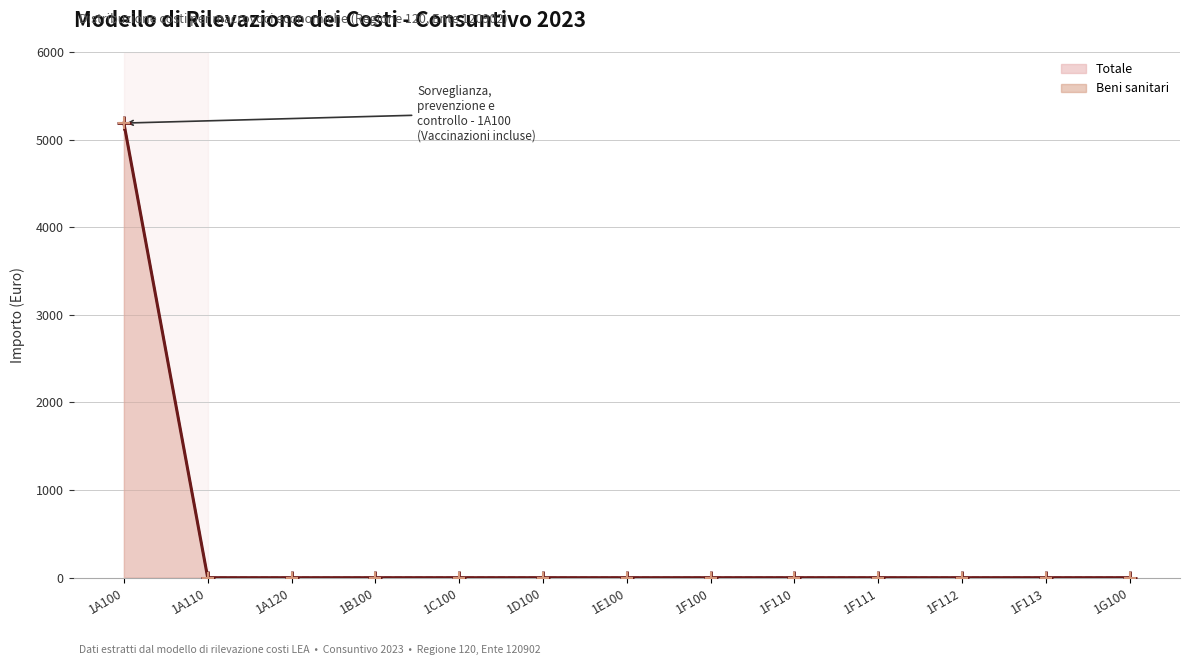

True or false: Prestazioni sanitarie and Totale cross at least once.

False